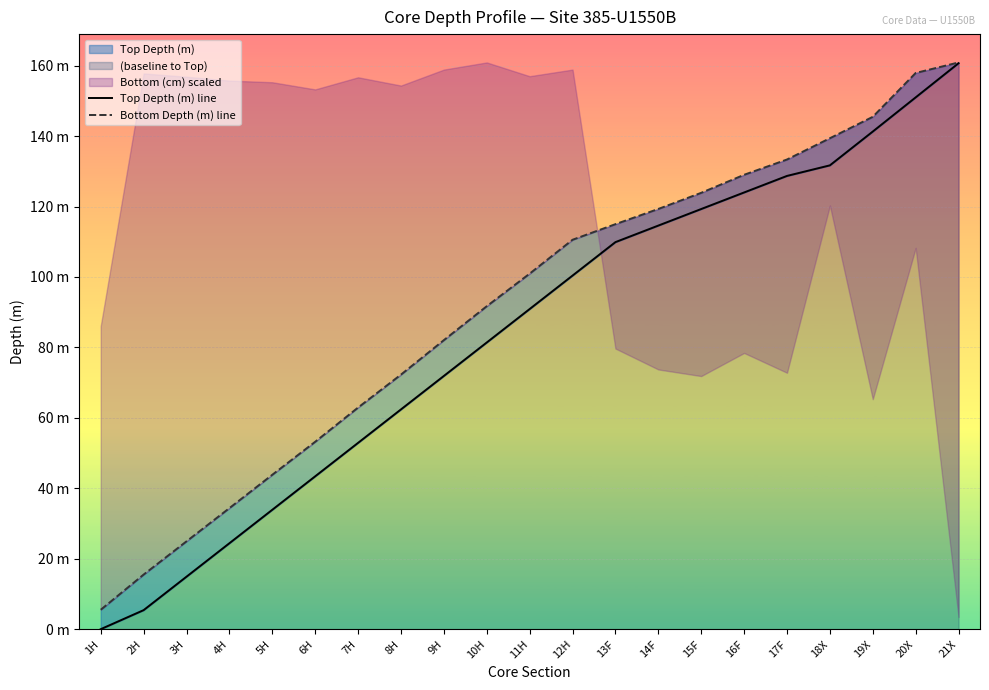

Where does the Bottom Depth (m) line series first go above 100?

11H